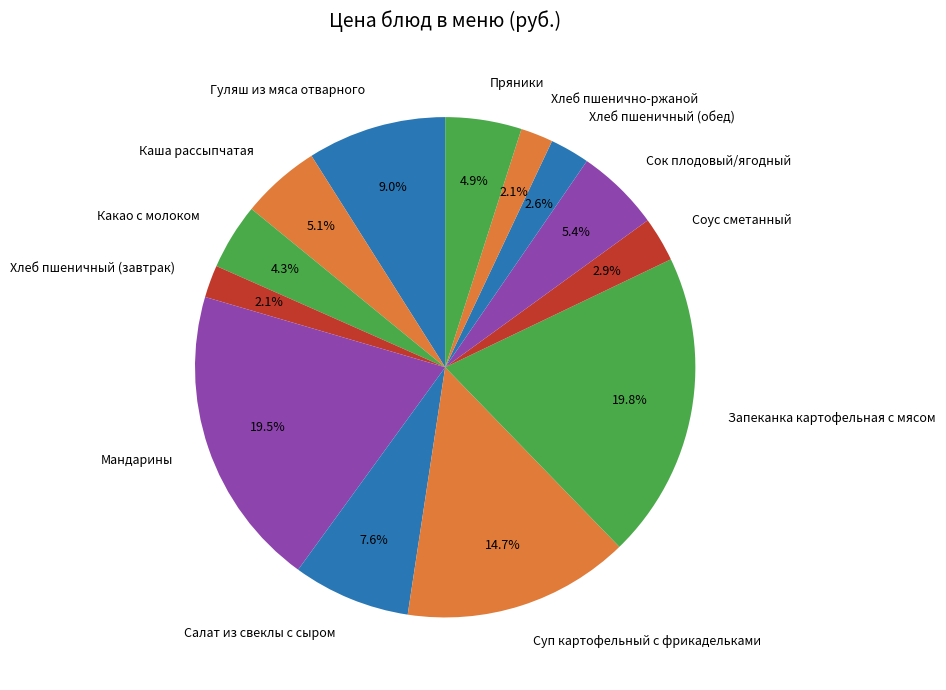

Between Салат из свеклы с сыром and Запеканка картофельная с мясом, which is larger?

Запеканка картофельная с мясом